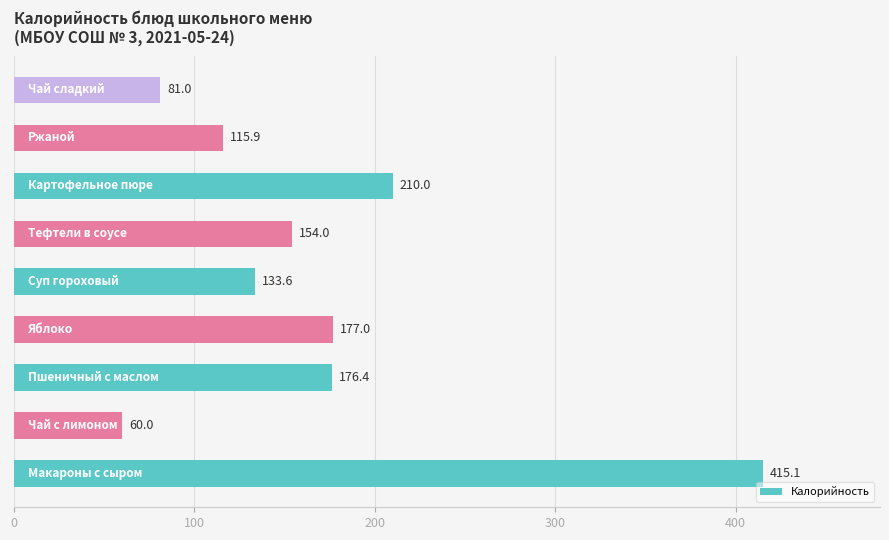

Reading bottom to top, list all the values displayed in this chart.

415.1	60.0	176.4	177.0	133.6	154.0	210.0	115.9	81.0